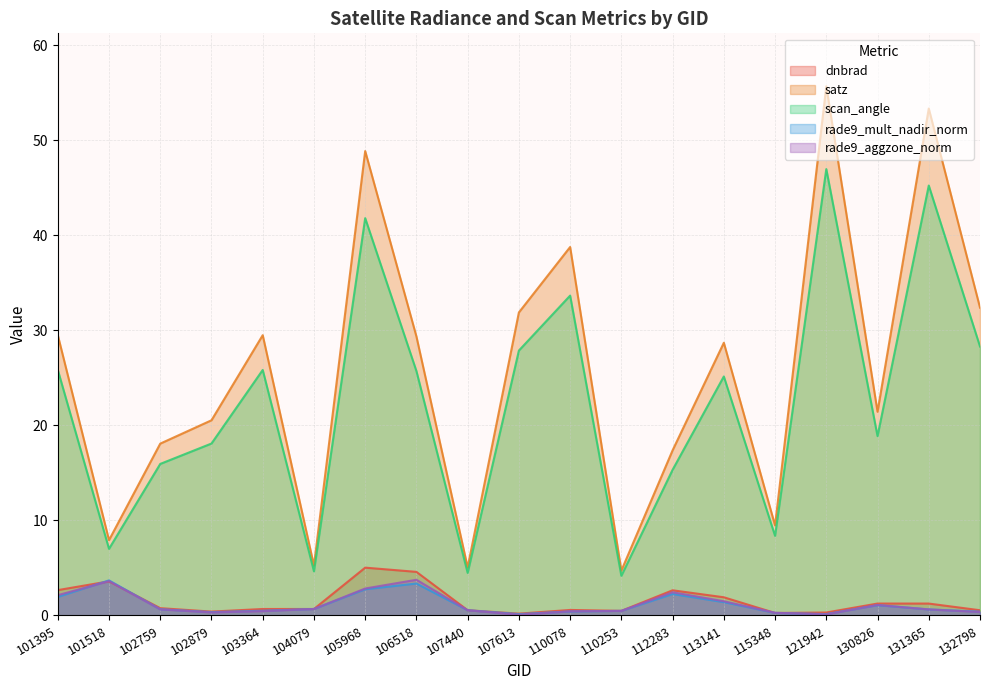

What is the difference between the maximum and minimum values in the rade9_aggzone_norm series?

3.7